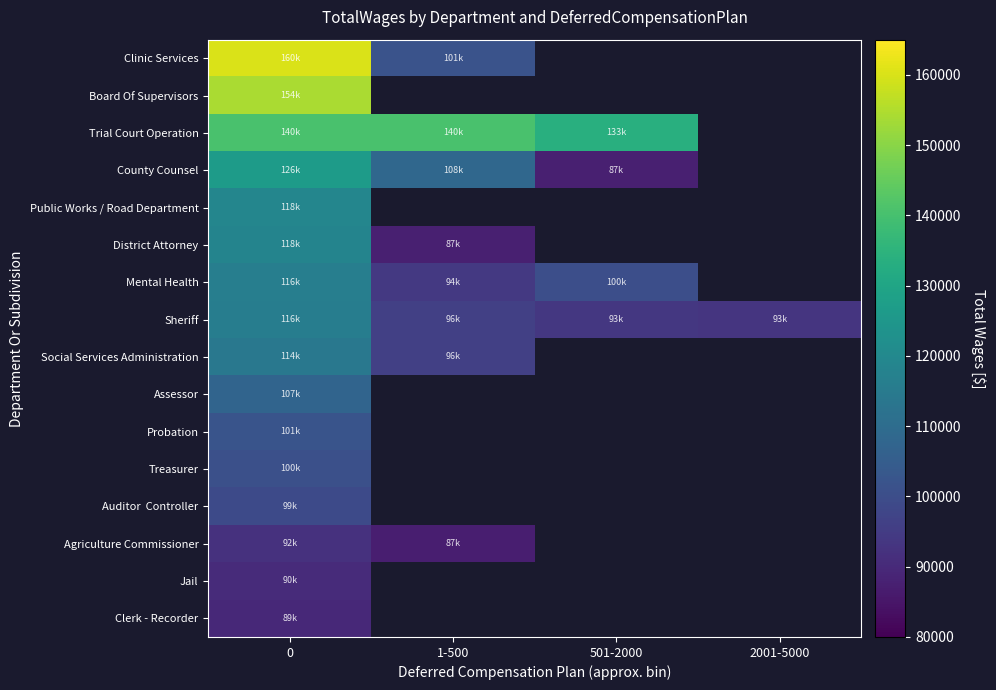

What is the difference between the highest and lowest values at 501-2000?

133468